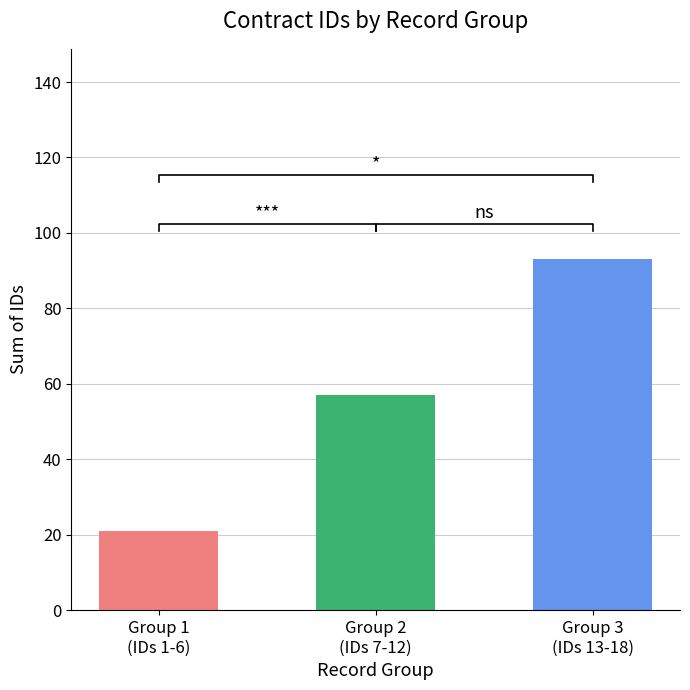

Where does the data first go above 57?

Group 3
(IDs 13-18)